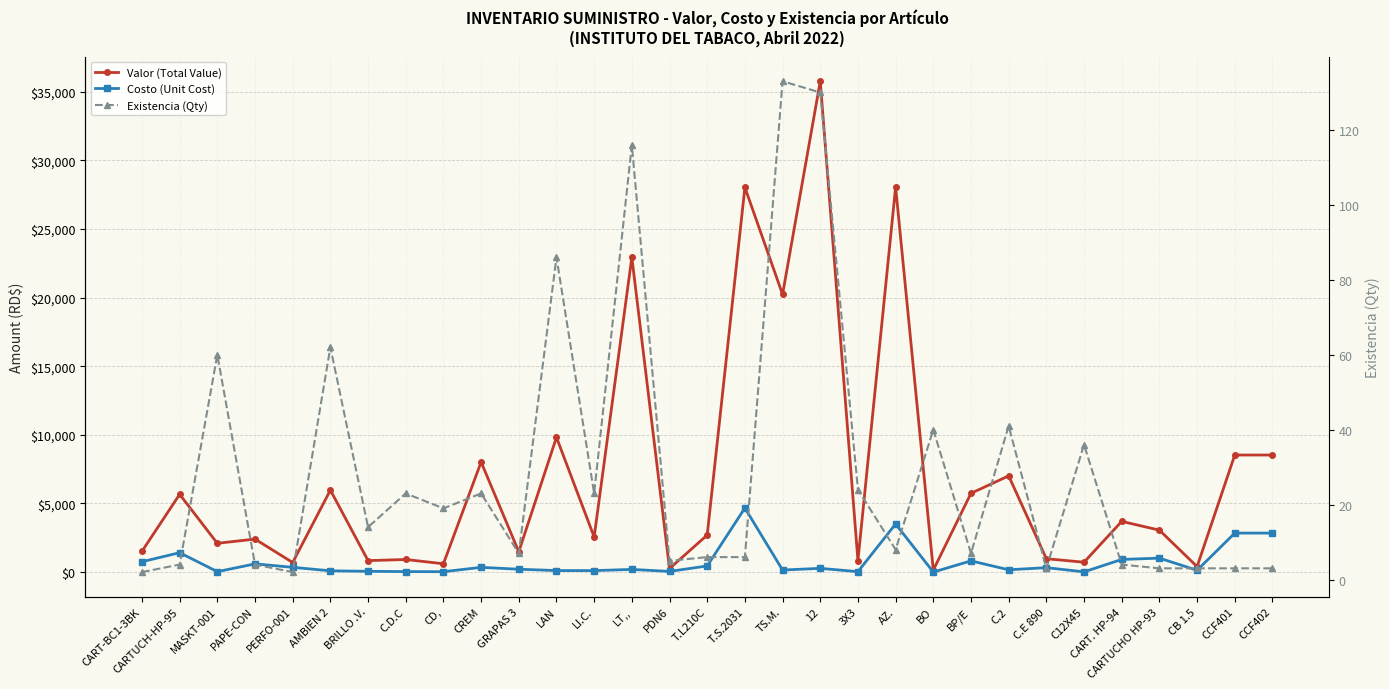

True or false: Valor (Total Value) has more than 0 interior local peaks.

True